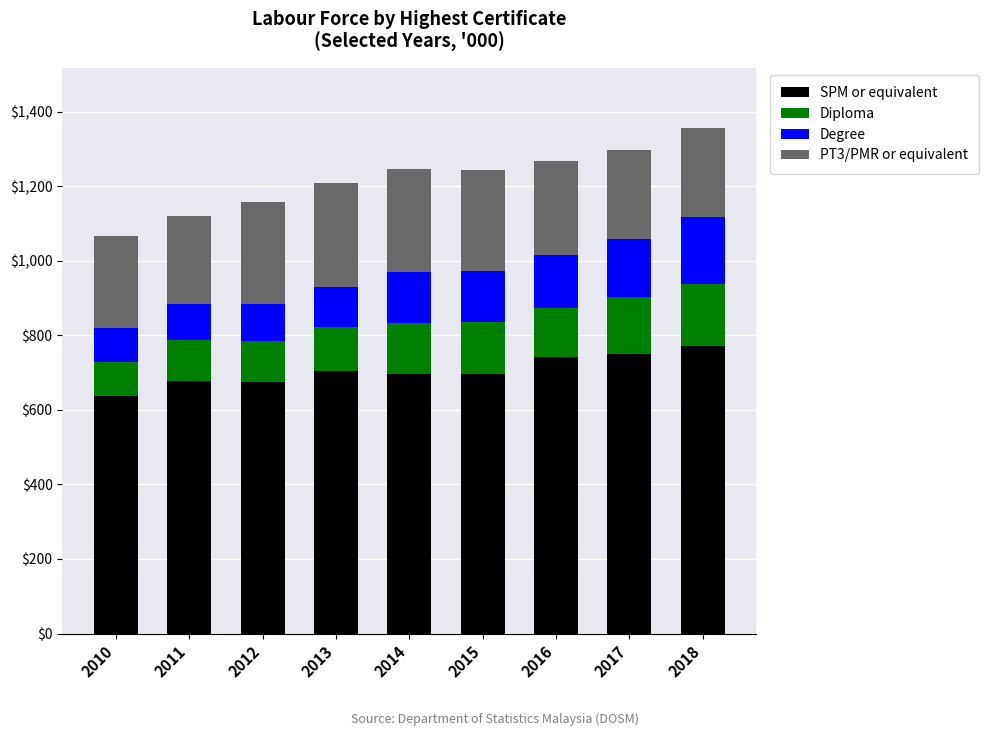

What is the lowest value of the SPM or equivalent series?

638.3